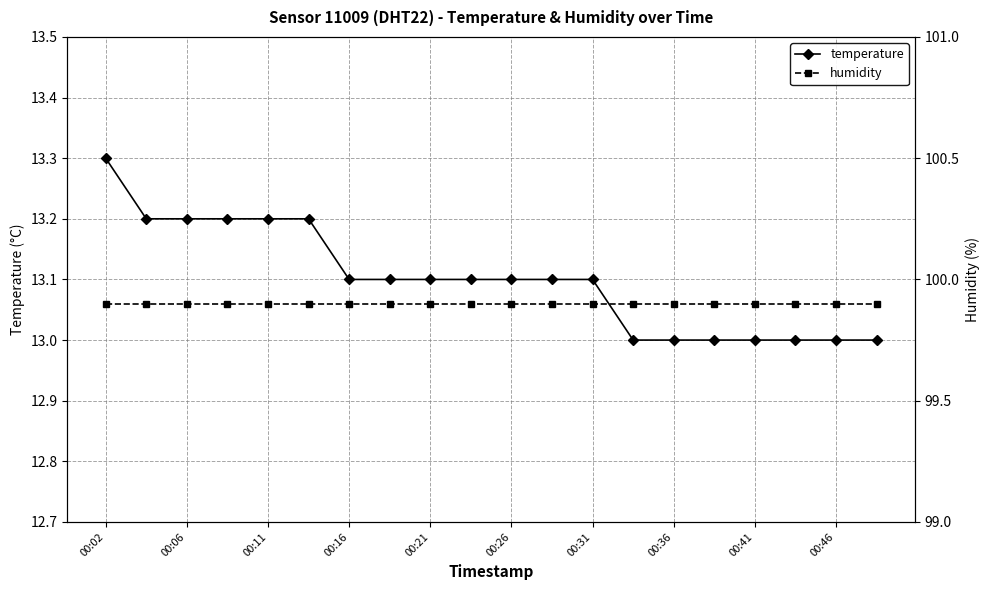

The value of temperature at 00:21 is 6.3. True or false?

False